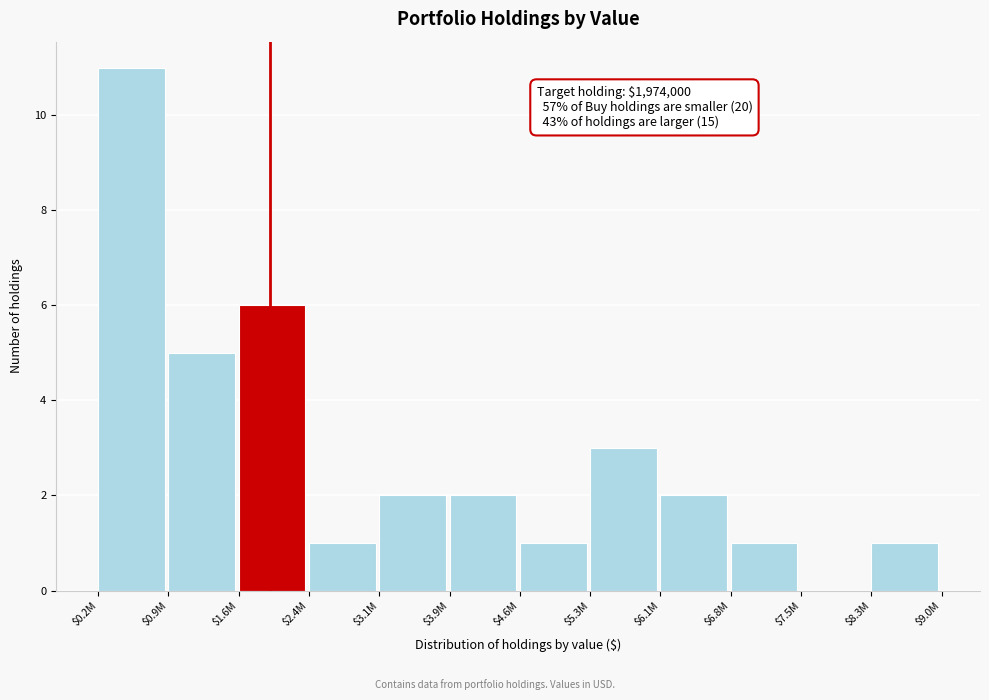

What is the sum of all values?

35